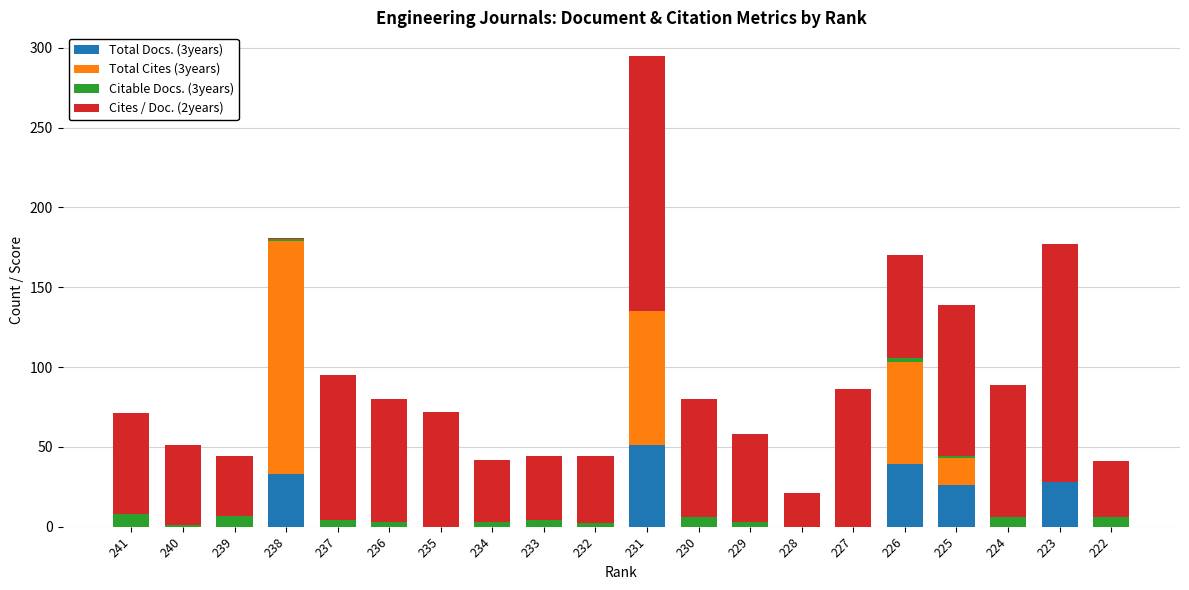

Is it true that Total Docs. (3years) equals 0 at 232?

True